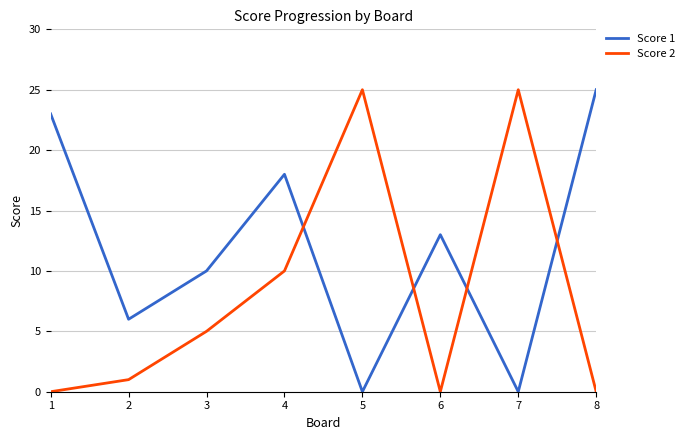

Reading left to right, what are all the values shown in this chart?

Score 1: 23	6	10	18	0	13	0	25
Score 2: 0	1	5	10	25	0	25	0